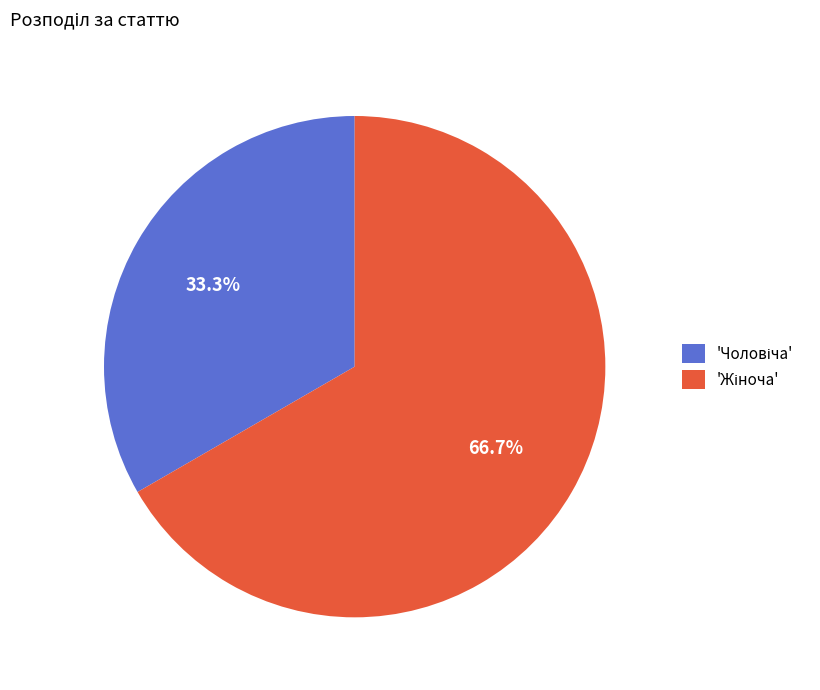

Count the number of slices in the pie.

2